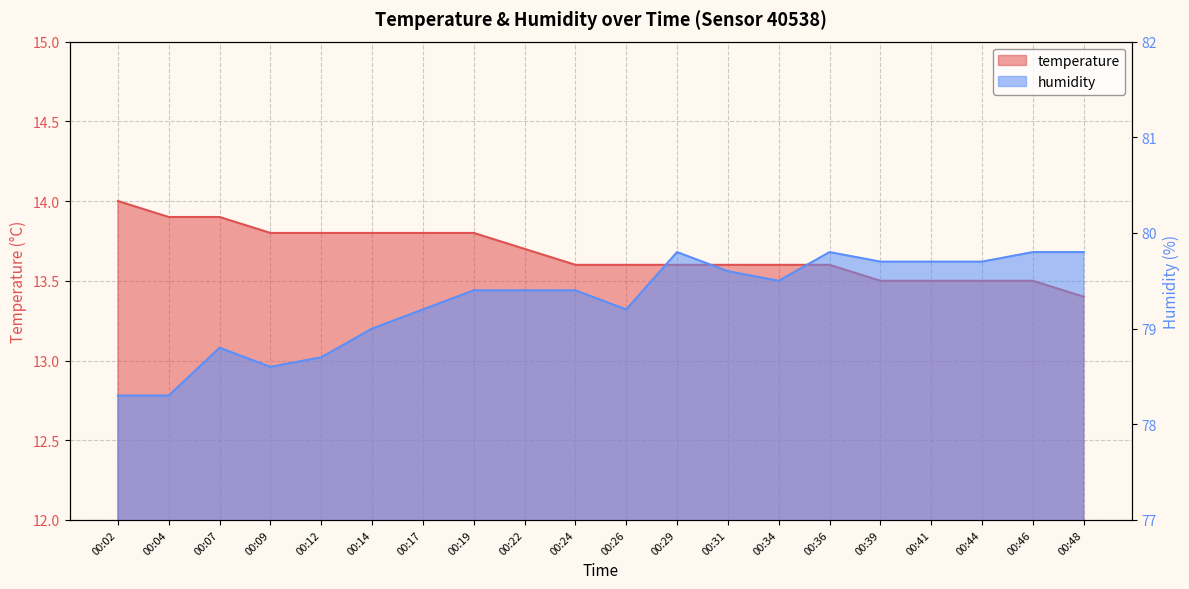

Which series has the largest total across all categories?

humidity